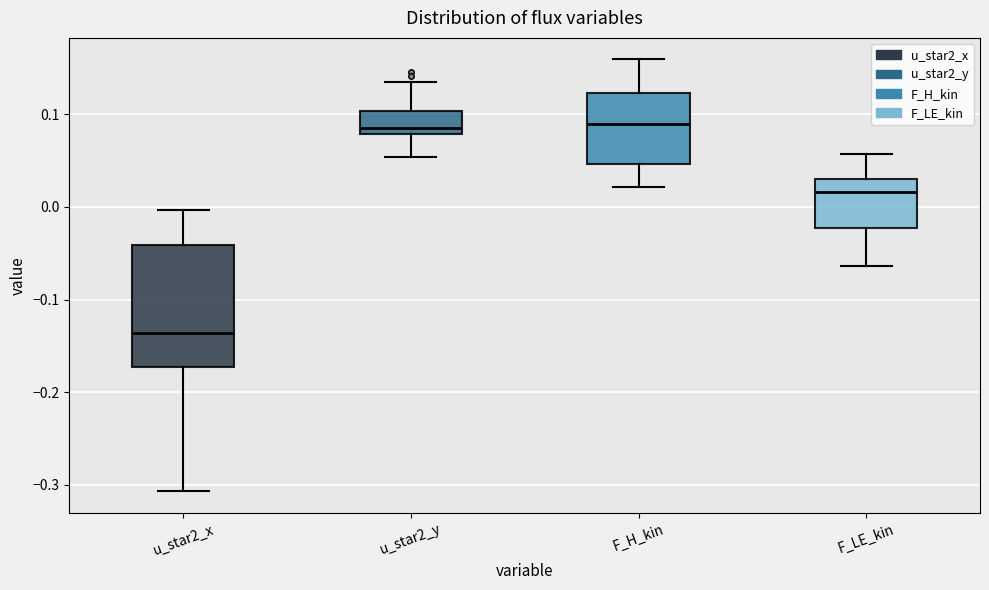

Reading left to right, transcribe this box plot: for each box, give where its median line is, the range the box spans, and where its two whiskers end, as read against the y-axis. The values are not printed on the chart, so give them approximately, as read against the axis.

u_star2_x: median -0.14, box -0.17 to -0.04, whiskers -0.31 to 0.00
u_star2_y: median 0.09, box 0.08 to 0.10, whiskers 0.05 to 0.13
F_H_kin: median 0.09, box 0.05 to 0.12, whiskers 0.02 to 0.16
F_LE_kin: median 0.02, box -0.02 to 0.03, whiskers -0.06 to 0.06